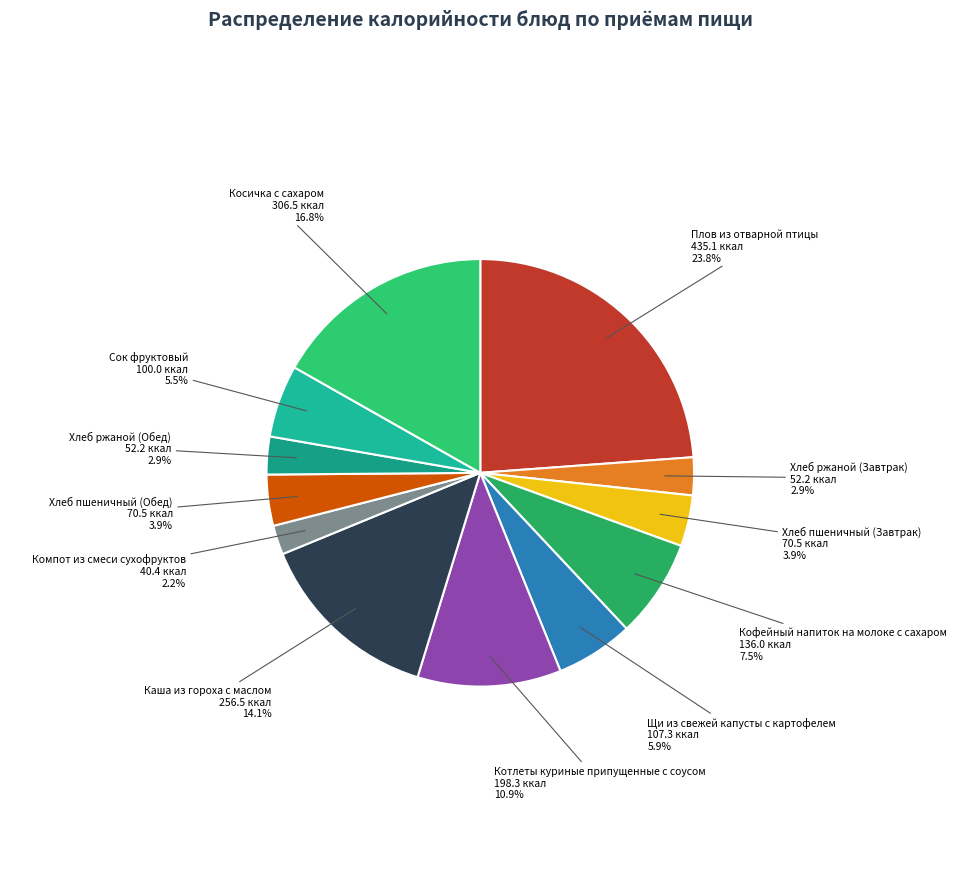

The Хлеб пшеничный (Обед) slice represents 13% of the pie. True or false?

False